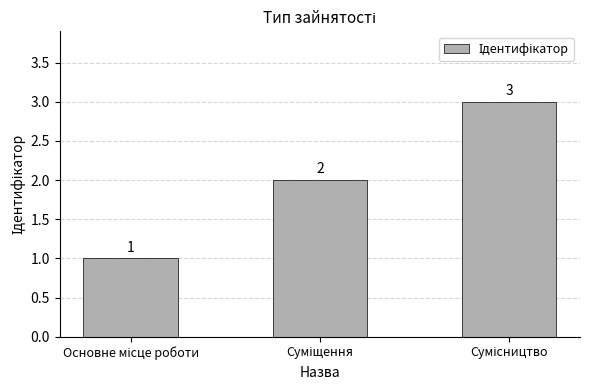

What is the sum of all values?

6